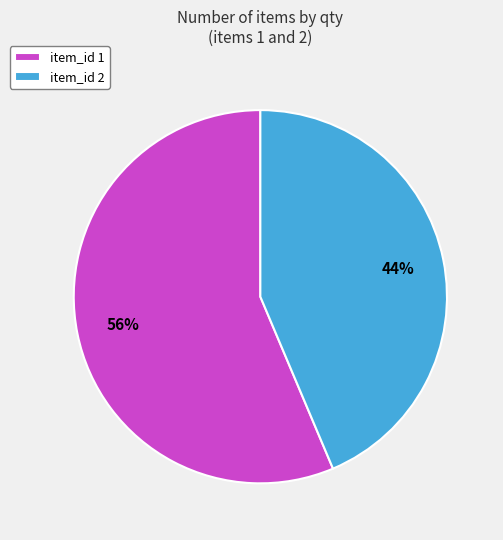

Approximately how many times larger is the value at item_id 1 compared to item_id 2?

1.3